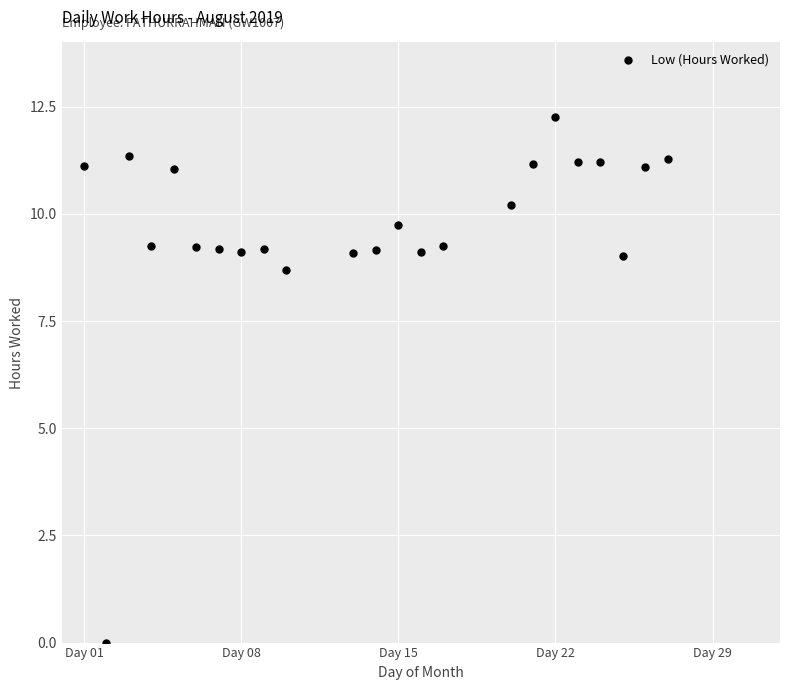

What is the range of X values (max minus min)?

26.0